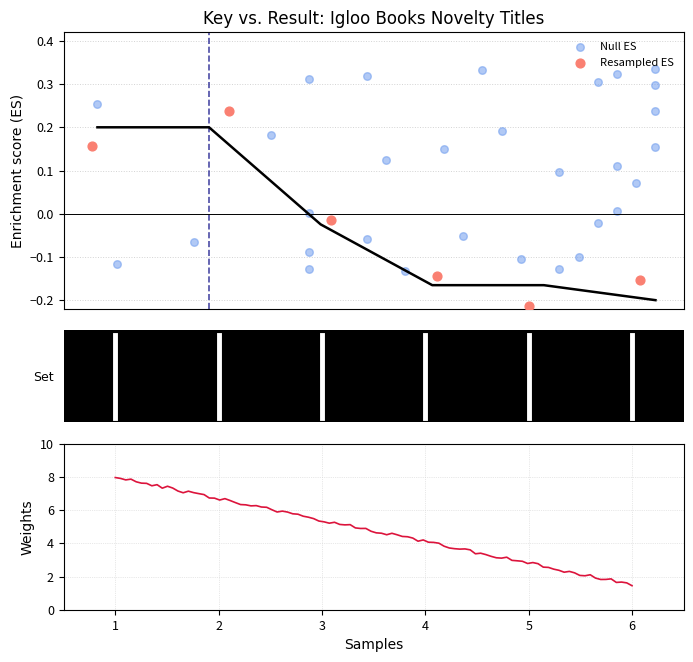

What is the change in value from 1 to 6?

-0.4